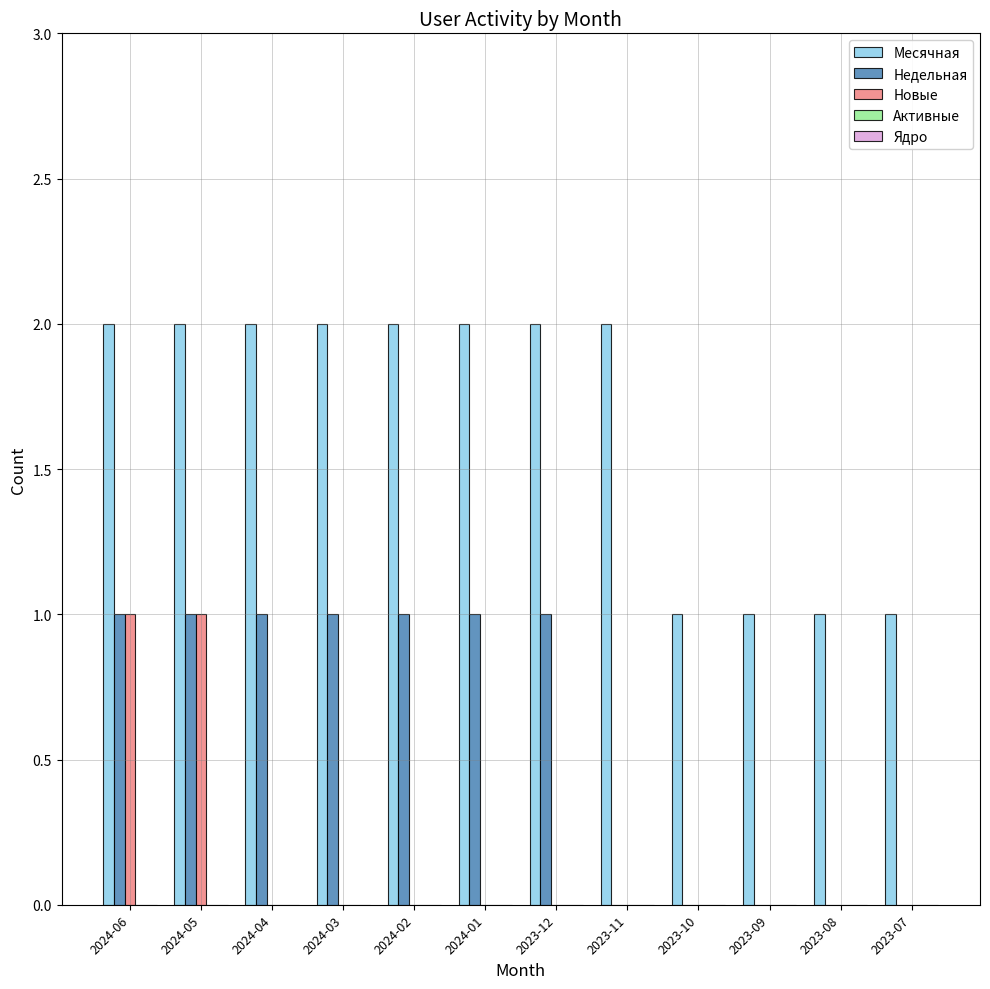

How many Новые values are between 0 and 1?

12